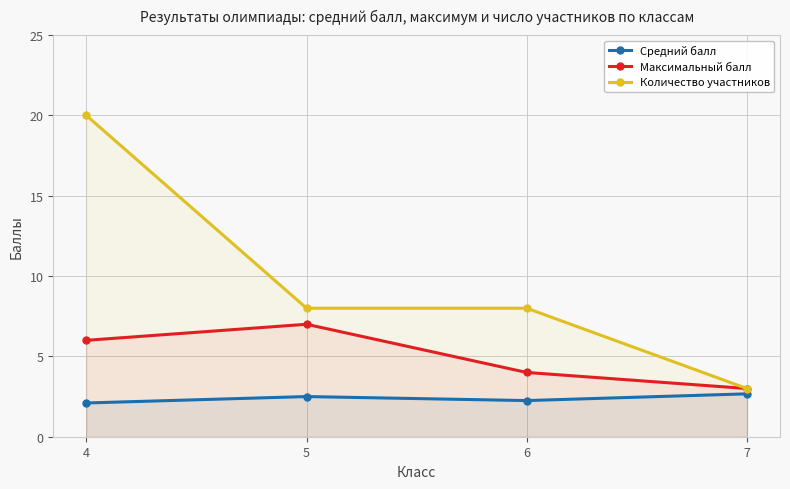

True or false: Количество участников and Средний балл cross at least once.

False